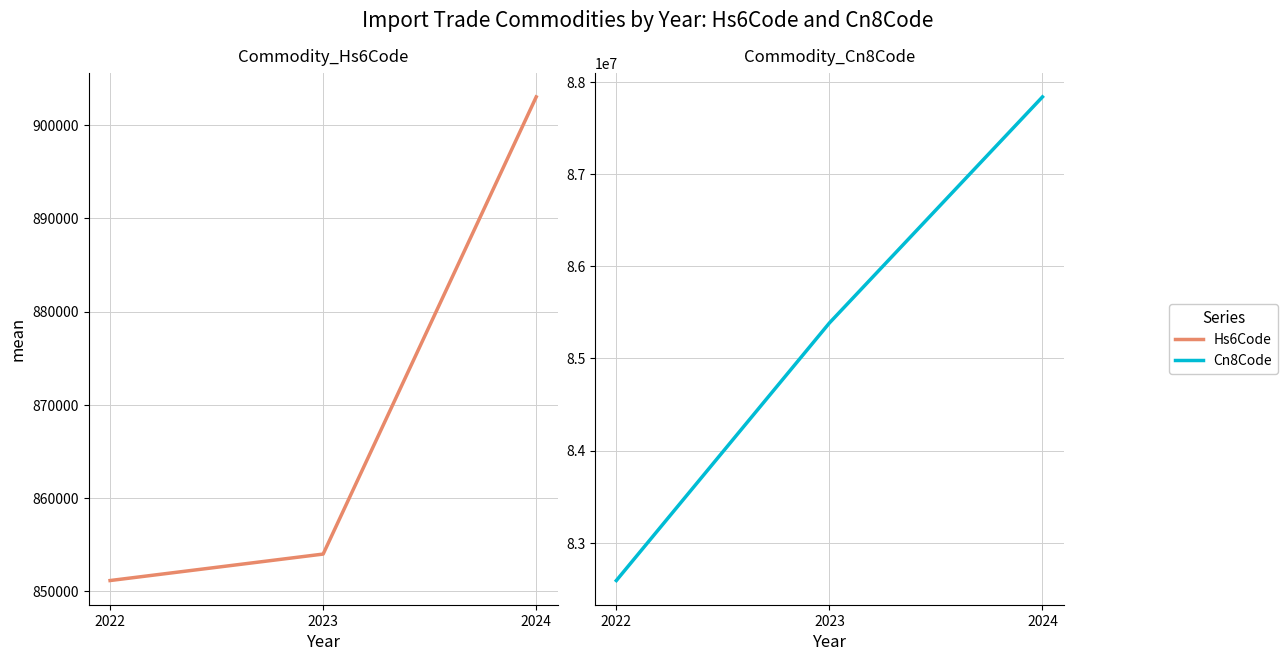

What is the value of the Commodity_Hs6Code point at the 2nd from the left?

853995